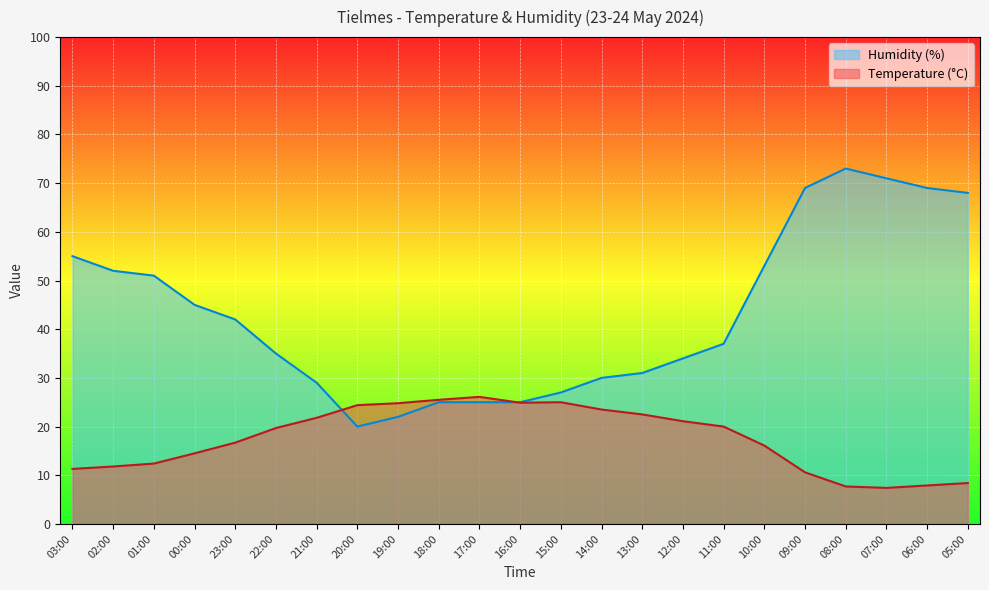

What position from the right is 07:00?

3